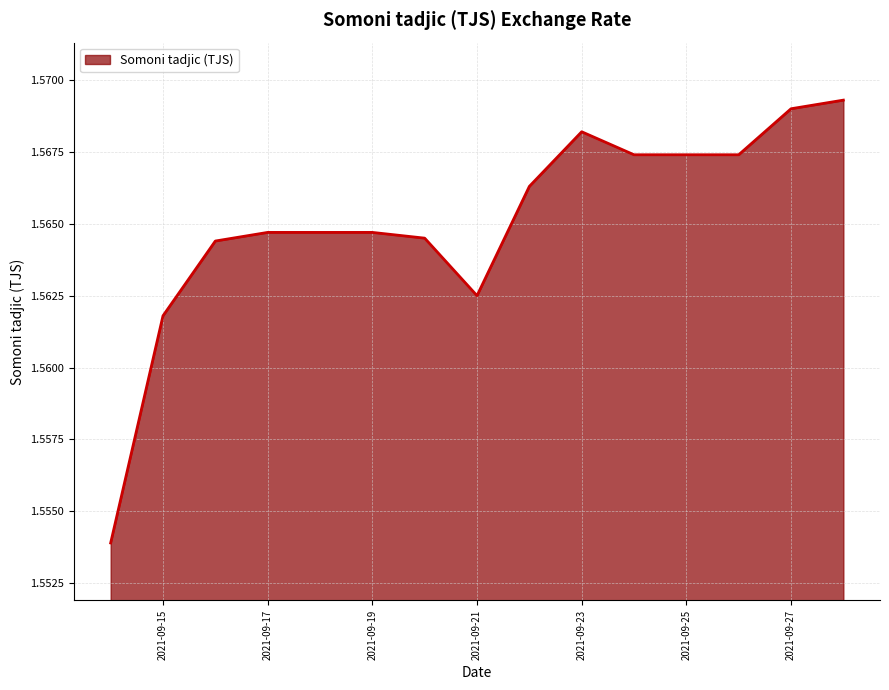

What is the average value?

1.6